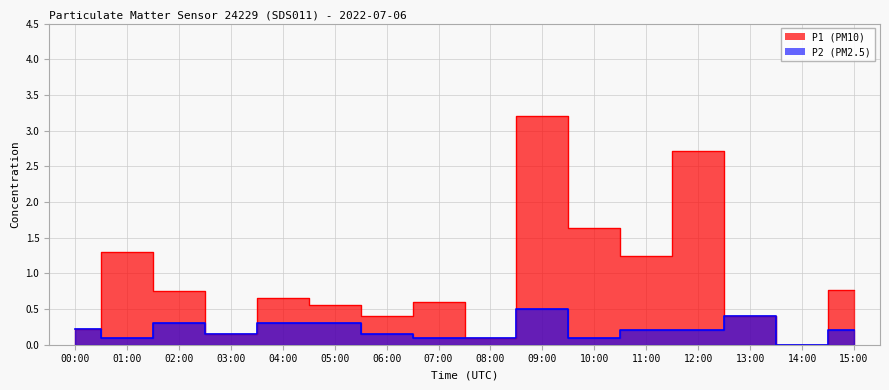

Does the chart have visible grid lines?

Yes